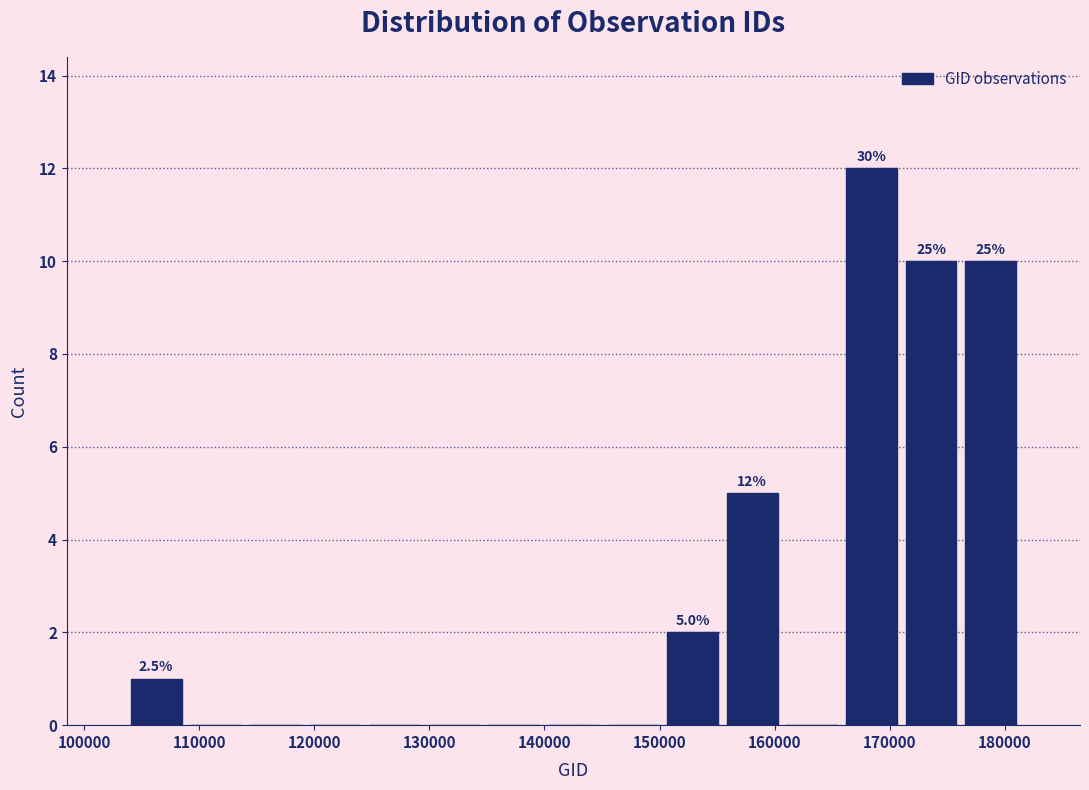

Over which range of the x-axis is the bar tallest?

166000 to 171000